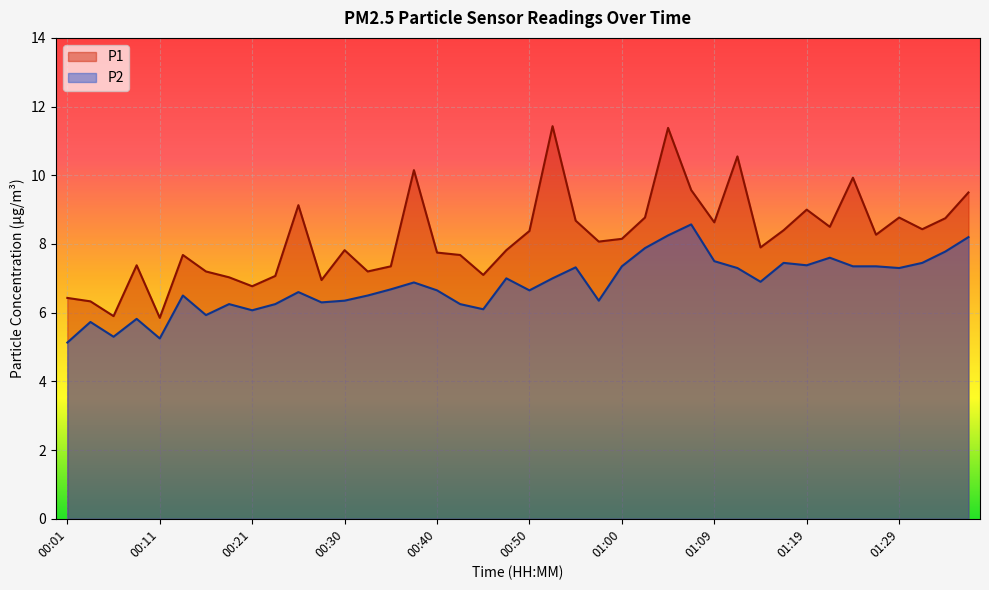

Rank the series by their average value, from highest to lowest.

P1, P2